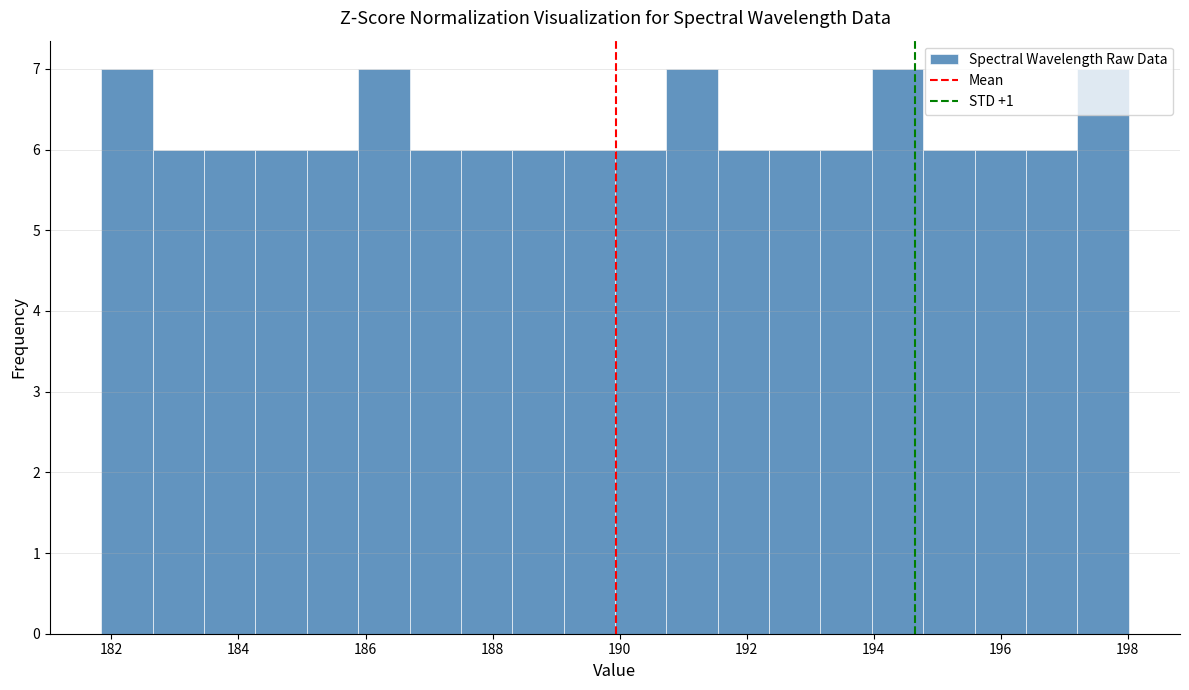

Reading left to right, transcribe this chart: for each bar, give the range it covers on the x-axis and its height. Neither the bar edges nor the heights are printed on the chart, so give them approximately, as read against the axes.

181.8 to 182.6: 7
182.6 to 183.4: 6
183.4 to 184.2: 6
184.2 to 185.0: 6
185.0 to 185.8: 6
185.8 to 186.6: 7
186.6 to 187.6: 6
187.6 to 188.4: 6
188.4 to 189.2: 6
189.2 to 190.0: 6
190.0 to 190.8: 6
190.8 to 191.6: 7
191.6 to 192.4: 6
192.4 to 193.2: 6
193.2 to 194.0: 6
194.0 to 194.8: 7
194.8 to 195.6: 6
195.6 to 196.4: 6
196.4 to 197.2: 6
197.2 to 198.0: 7